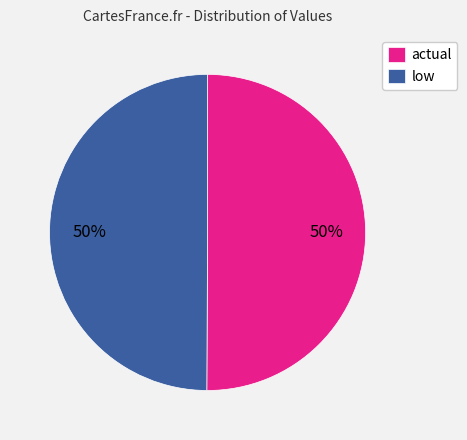

Do actual and low together represent more than half of the pie?

Yes